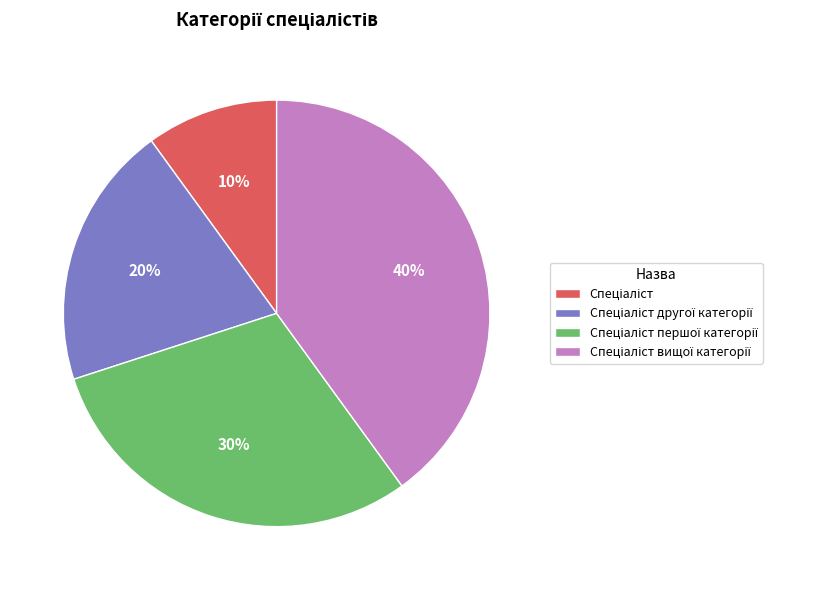

To the nearest percent, what is the average slice percentage?

25%